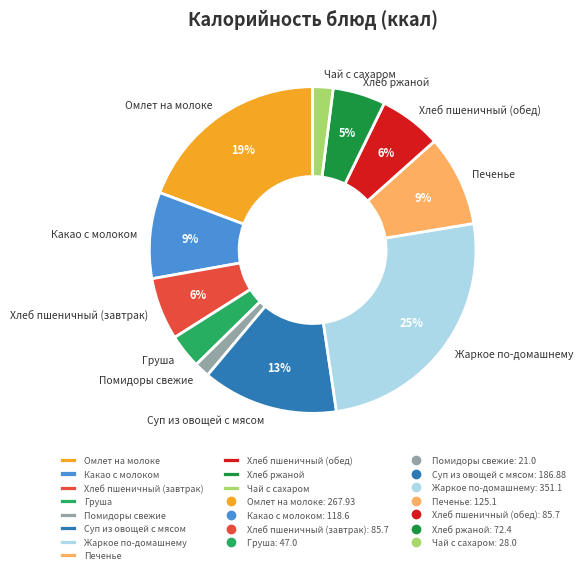

To the nearest percent, what is the difference between the Суп из овощей с мясом and Печенье slice percentages?

4%